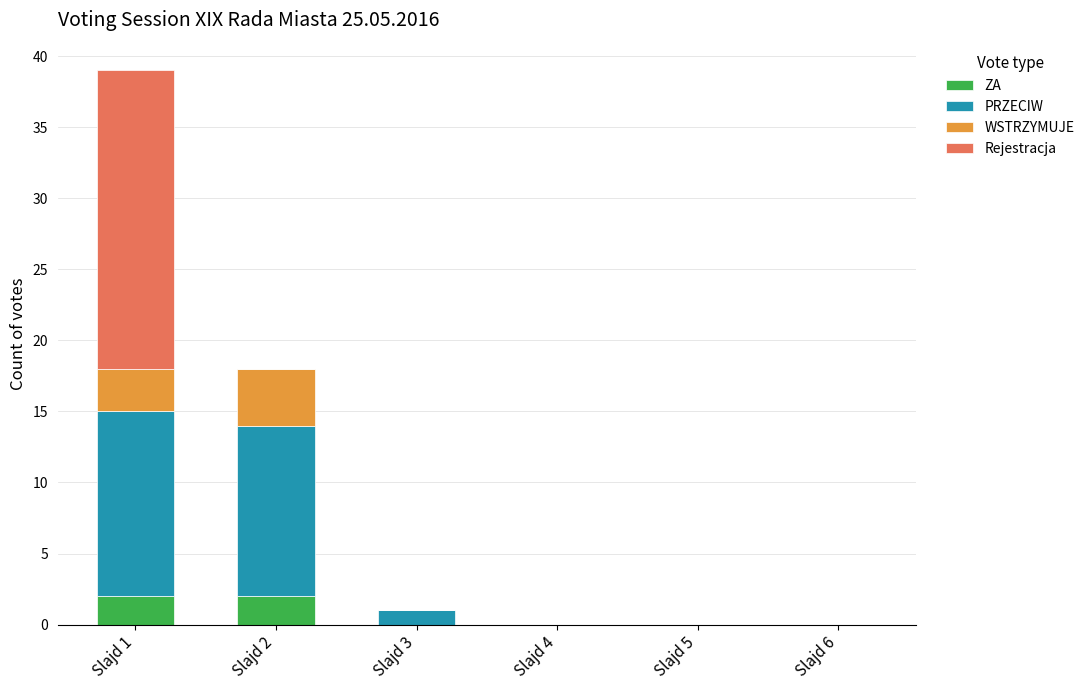

True or false: ZA has a value of 0 at Slajd 5.

True